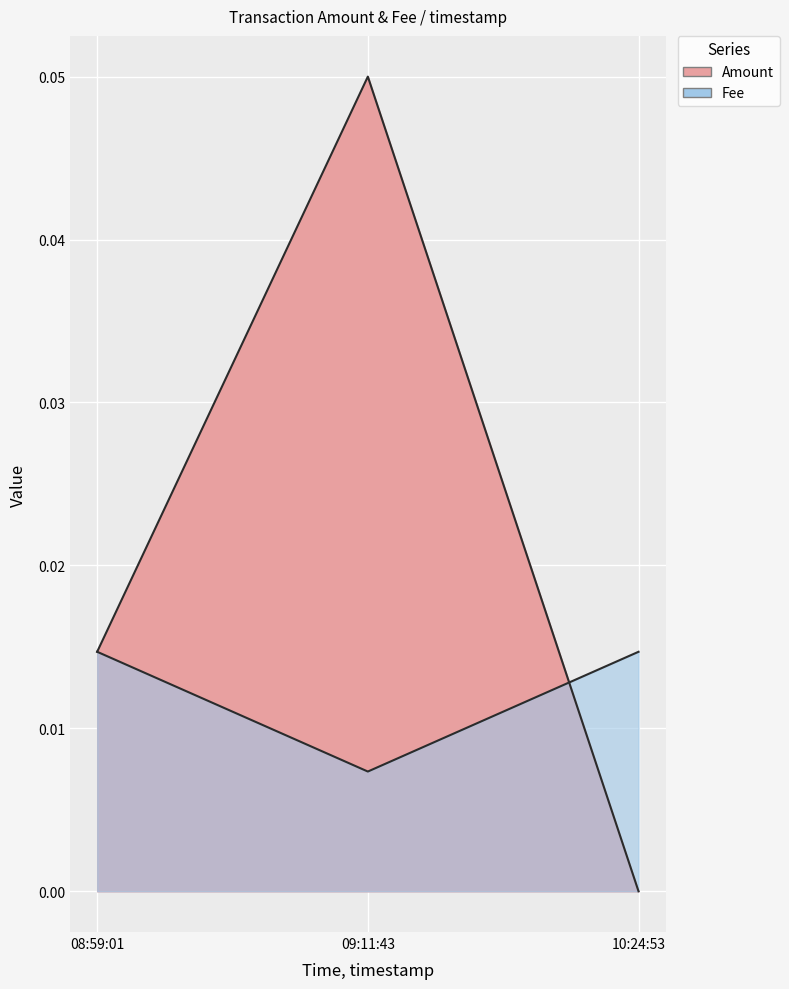

How many lines are shown in the chart?

1